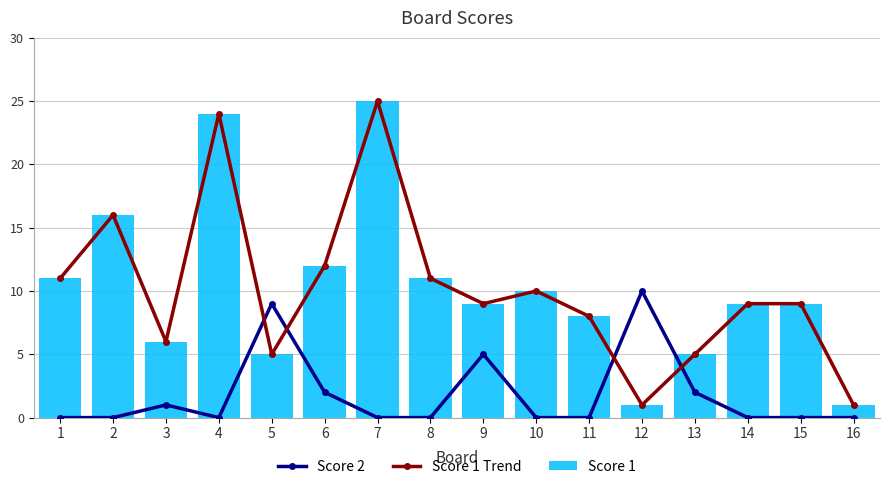

Which series has the largest total across all categories?

Score 1 Trend